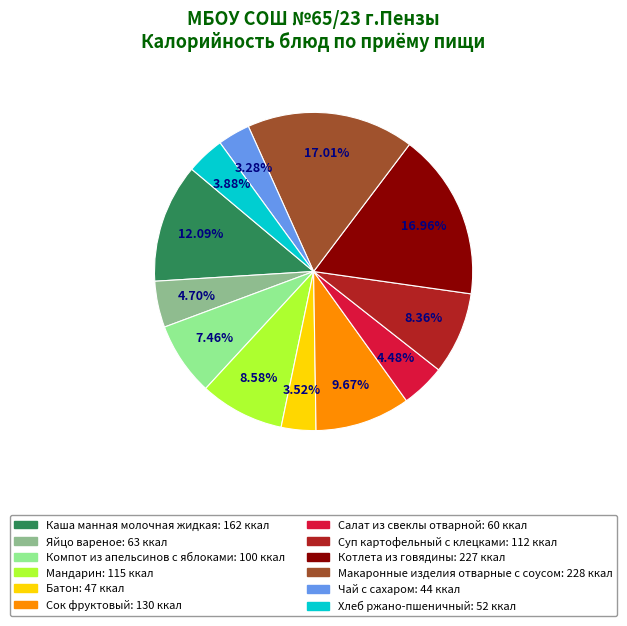

The Салат из свеклы отварной slice represents 15% of the pie. True or false?

False